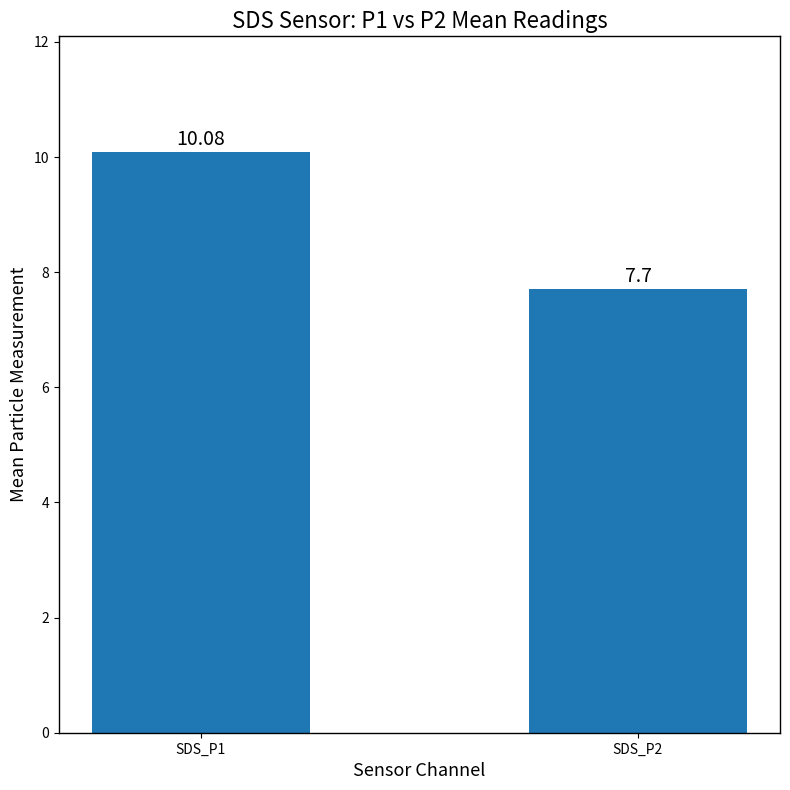

What is the value of the 2nd bar from the left?

7.7